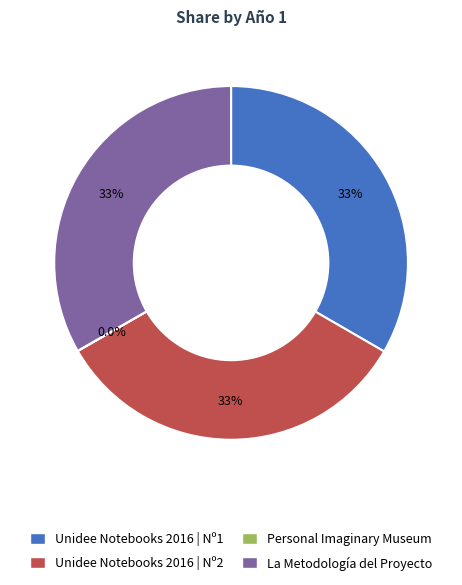

Does any single category account for the majority?

No